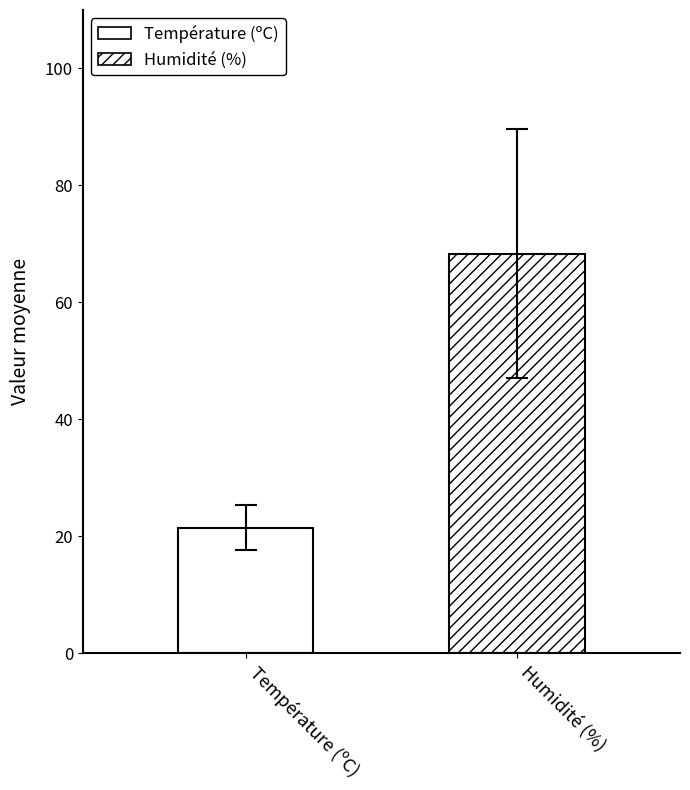

What is the lowest value of the Température (ºC) series?

17.1